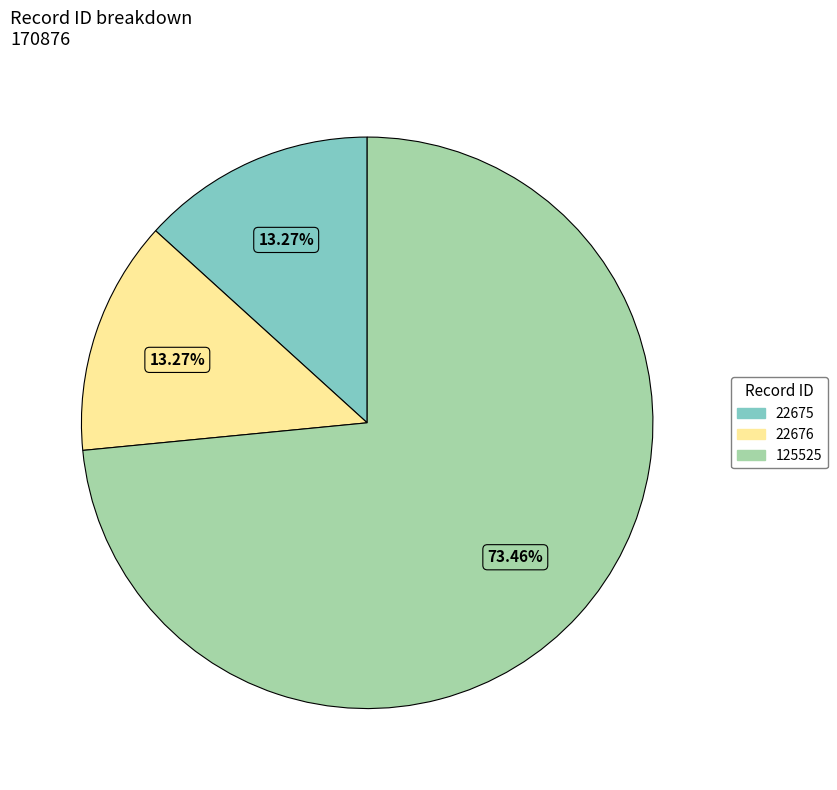

How many segments does this pie chart have?

3